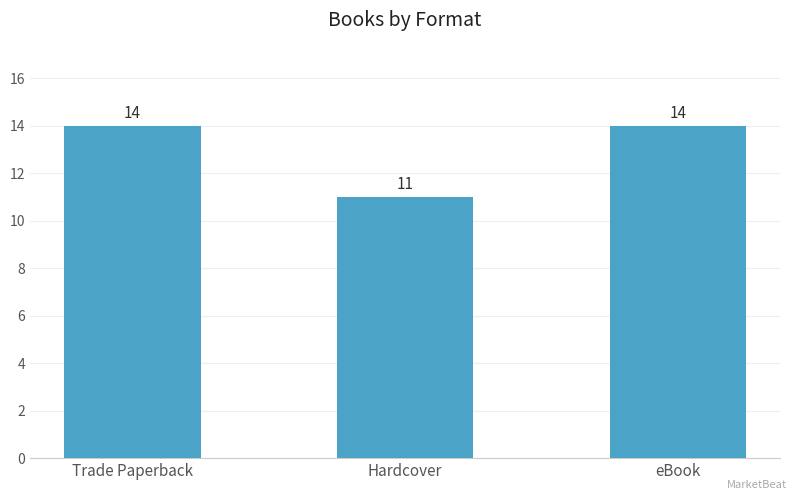

How many series are shown in this chart?

1